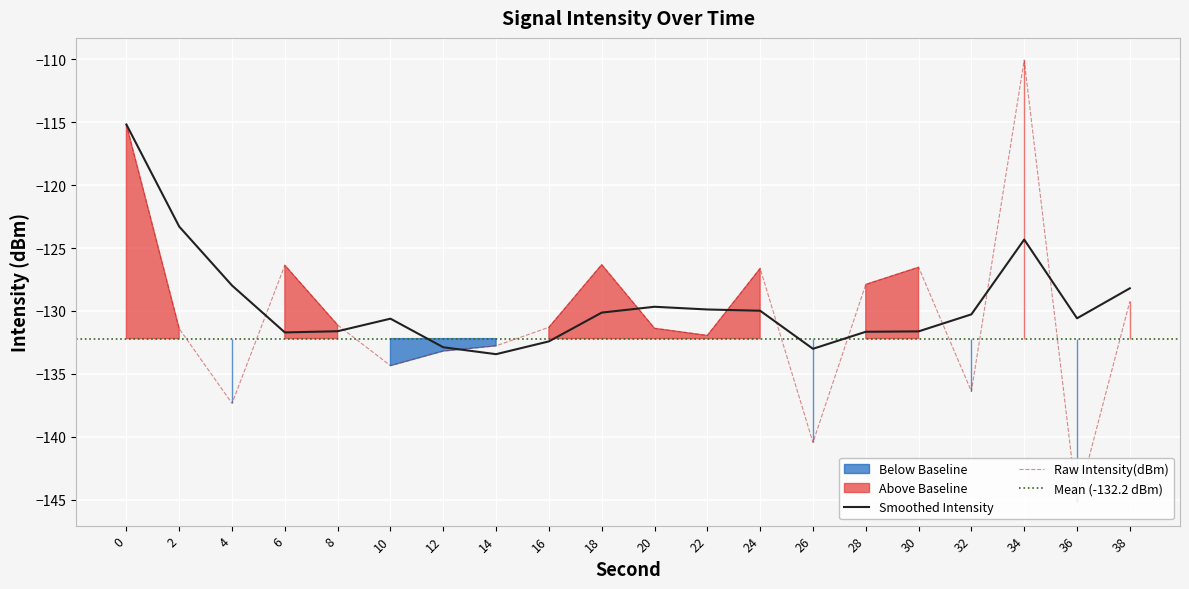

What is the difference between the maximum and minimum values?

35.2